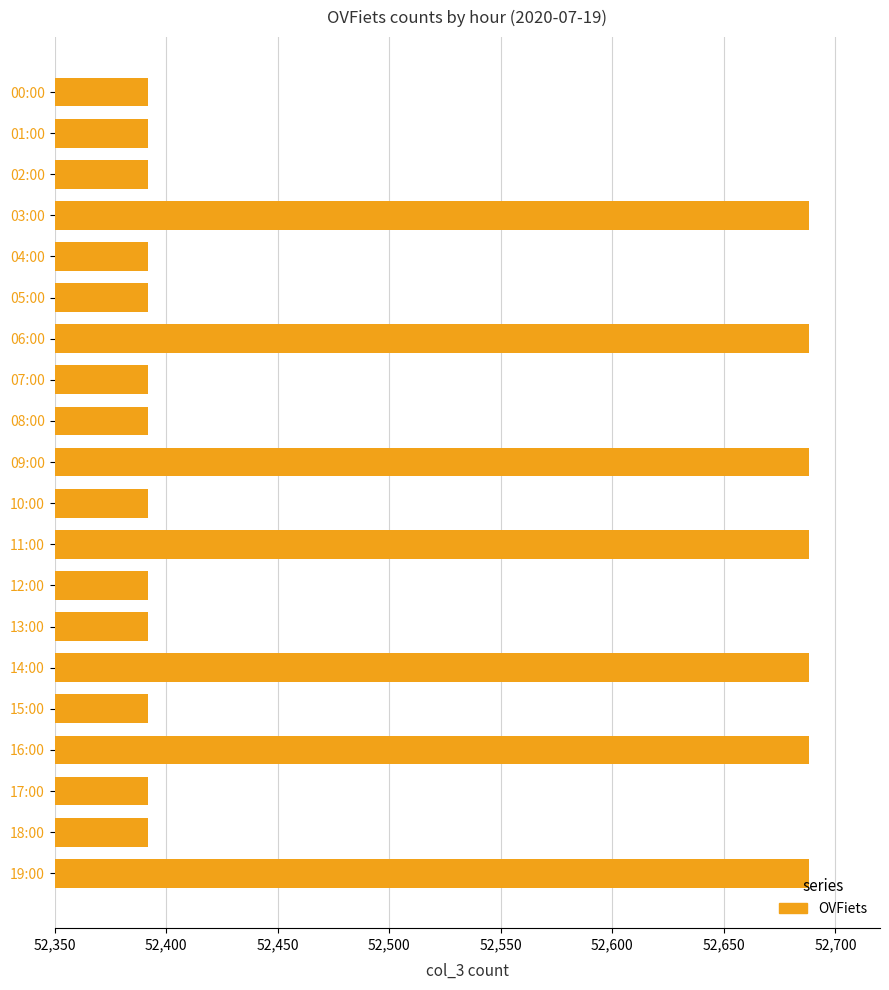

The value at 19:00 is 52688. True or false?

True